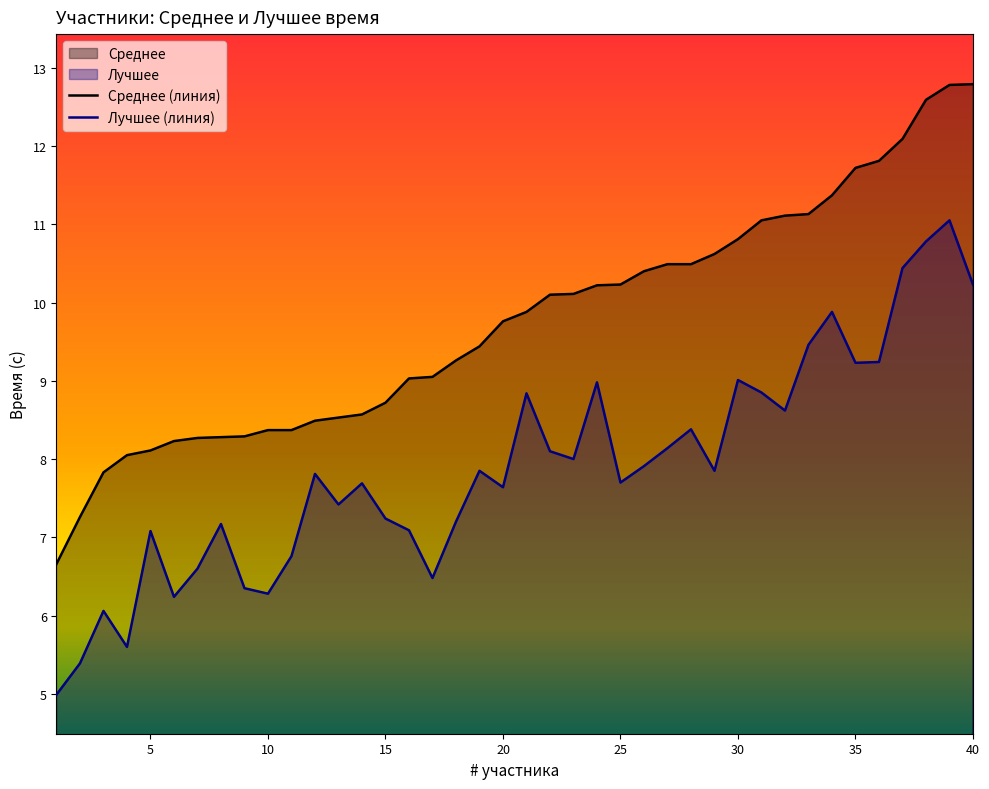

How many data points in Лучшее are less than 7?

10